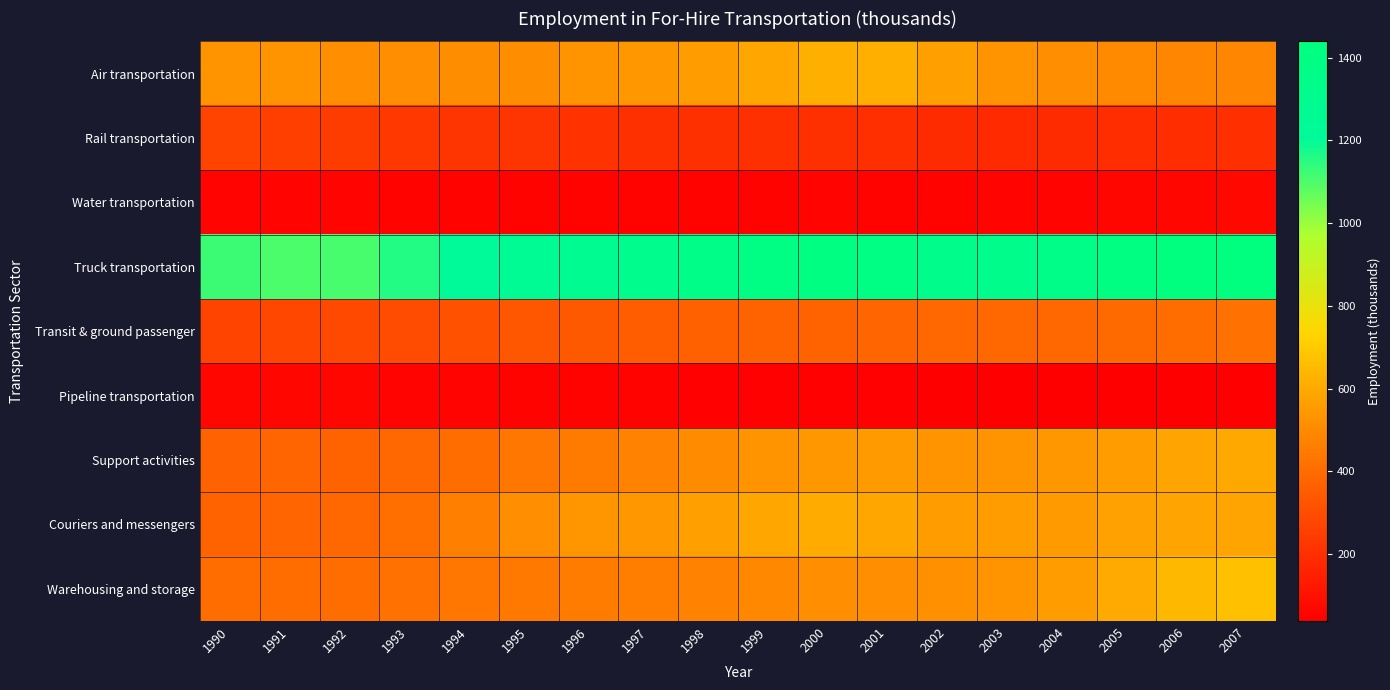

At how many categories does at least one series exceed 771?

18